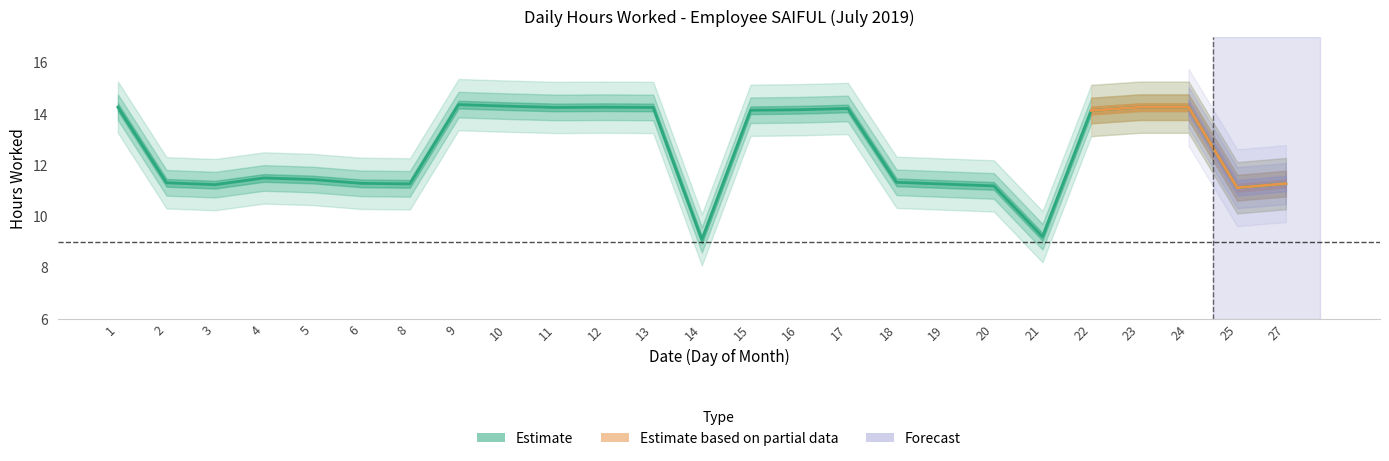

What is the sum of all values?

313.4